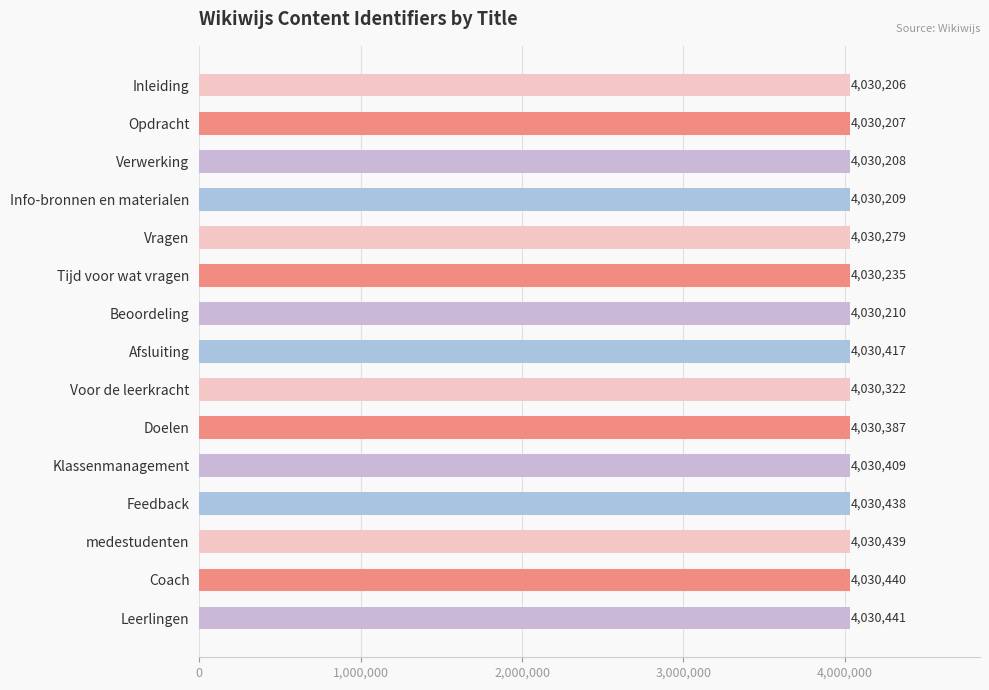

Rank the categories by value from lowest to highest.

Inleiding, Opdracht, Verwerking, Info-bronnen en materialen, Beoordeling, Tijd voor wat vragen, Vragen, Voor de leerkracht, Doelen, Klassenmanagement, Afsluiting, Feedback, medestudenten, Coach, Leerlingen